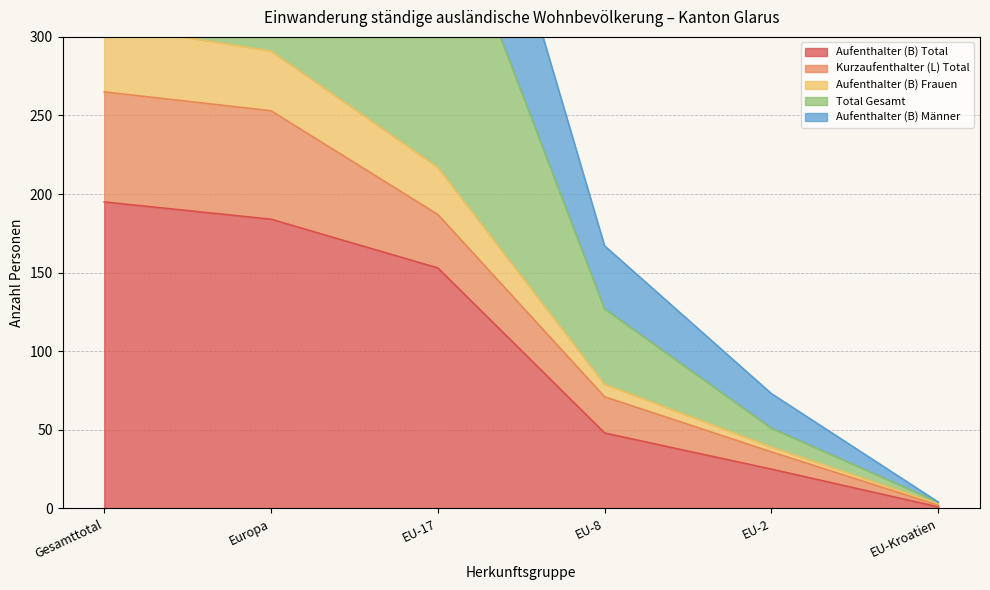

List the labels in order of Aufenthalter (B) Total value, smallest first.

EU-Kroatien, EU-2, EU-8, EU-17, Europa, Gesamttotal